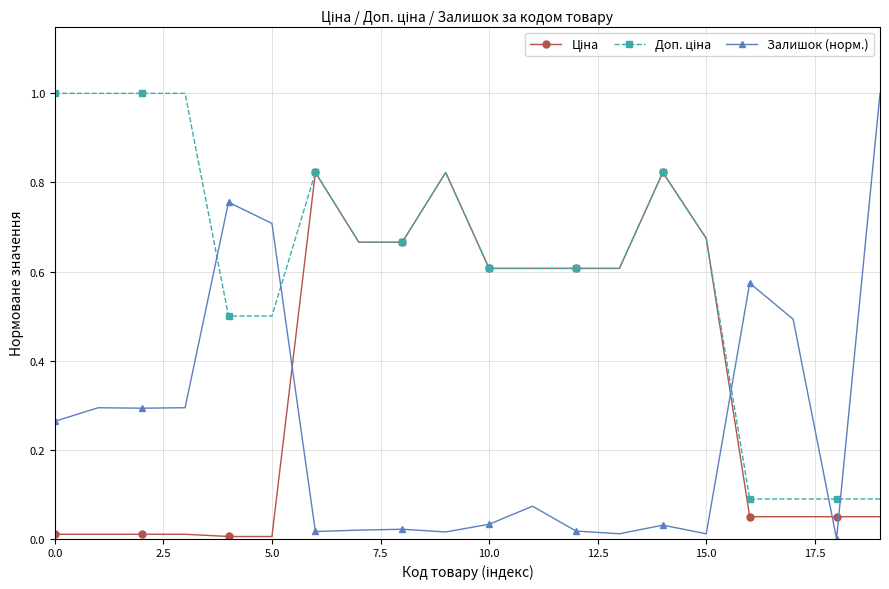

True or false: Залишок (норм.) has more than 1 interior local peaks.

True